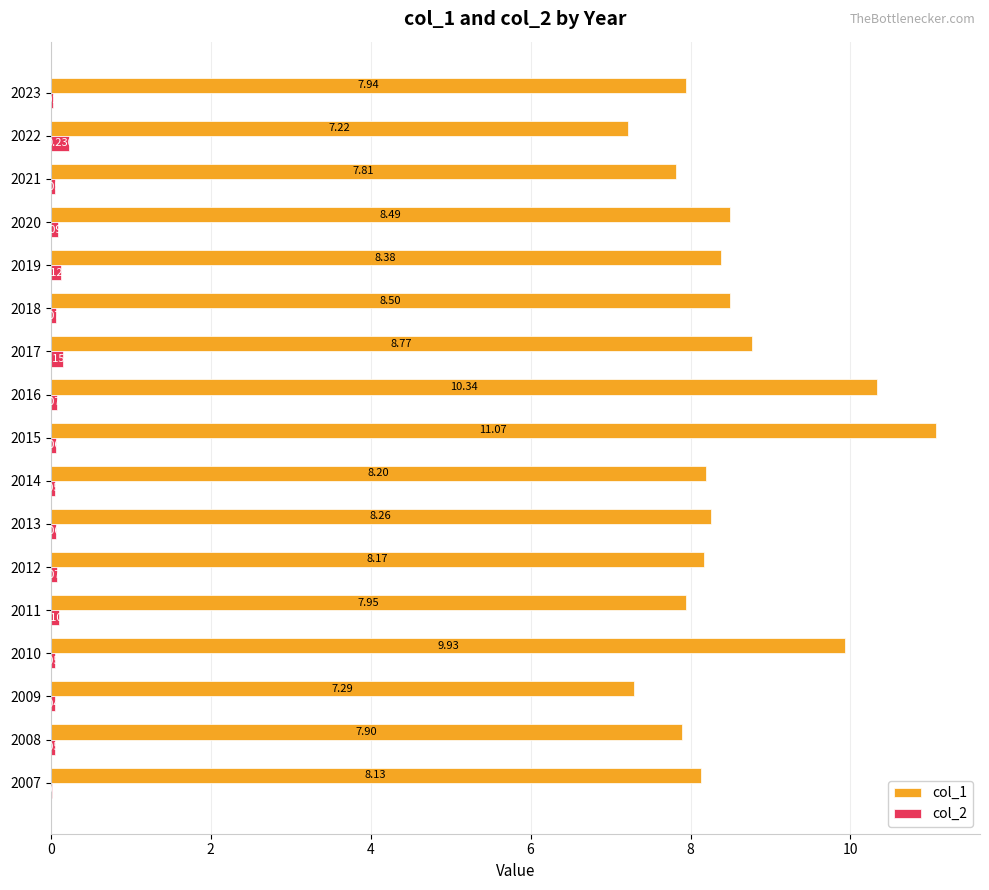

Is the value of col_1 at 2014 greater than the value of col_2 at 2023?

Yes